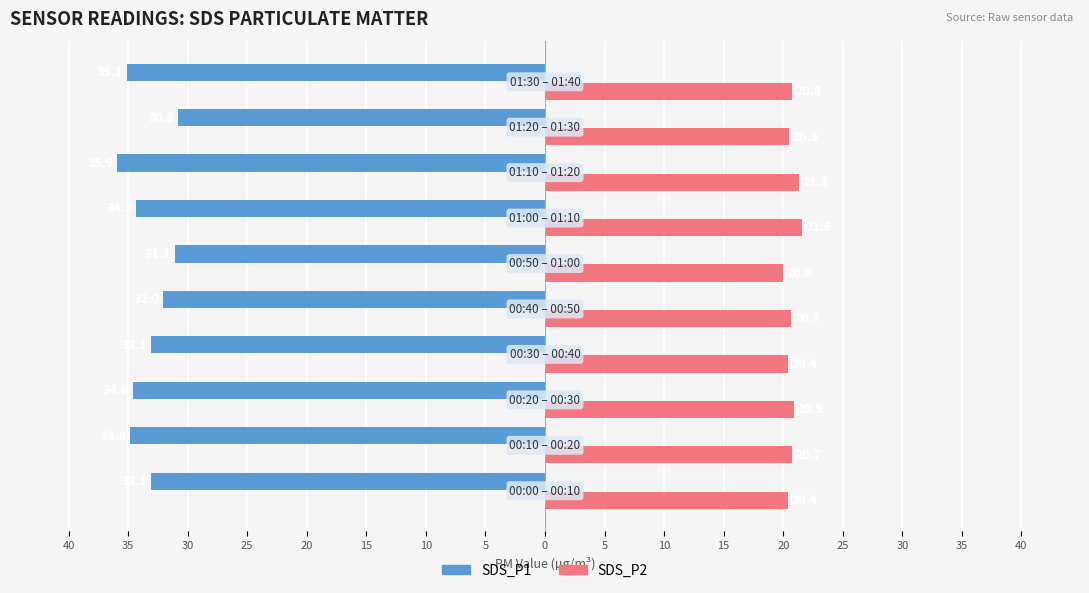

What are all the series names shown in the legend?

SDS_P1, SDS_P2